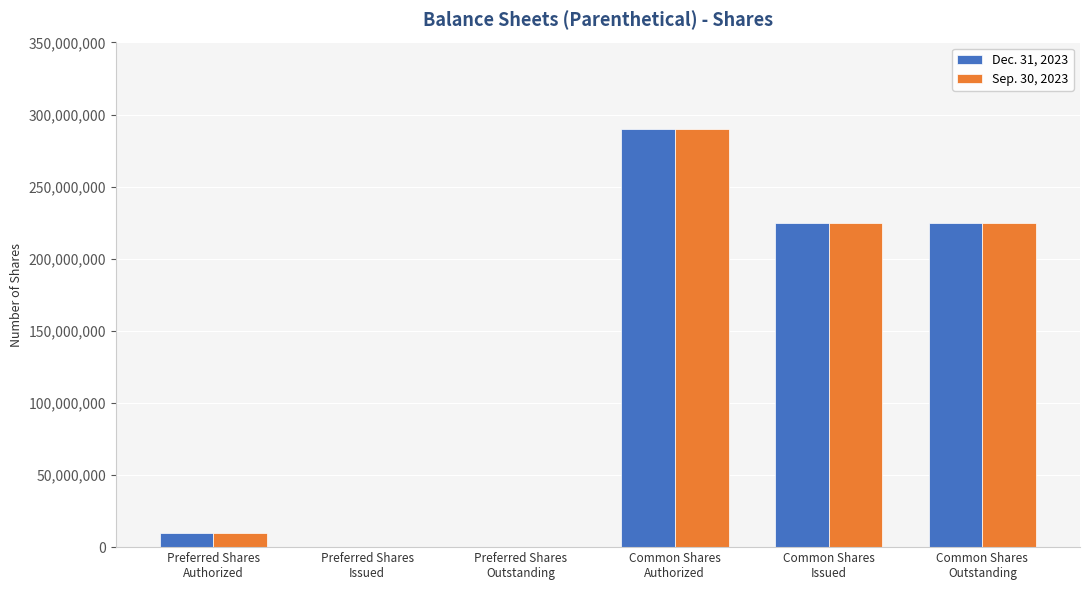

How many groups of bars are there?

6